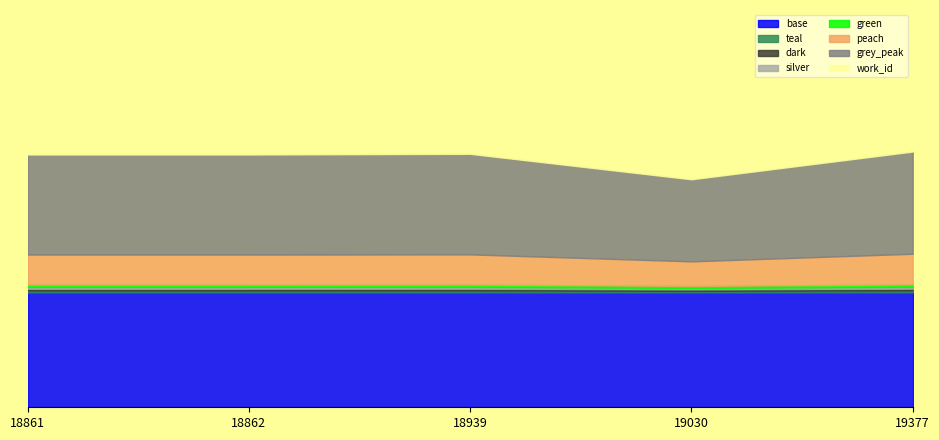

Reading right to left, what are all the values shown in this chart?

19377=7139	19030=5733	18939=7024	18862=6990	18861=6990